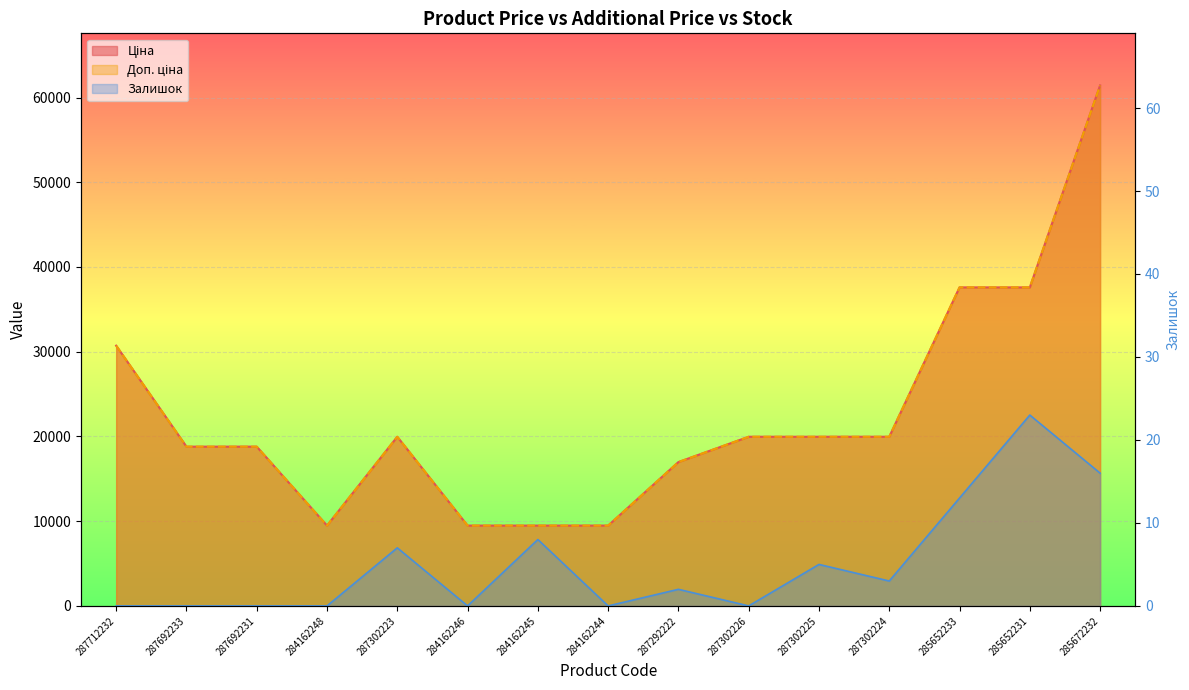

How many values in the Залишок series are below 2?

7